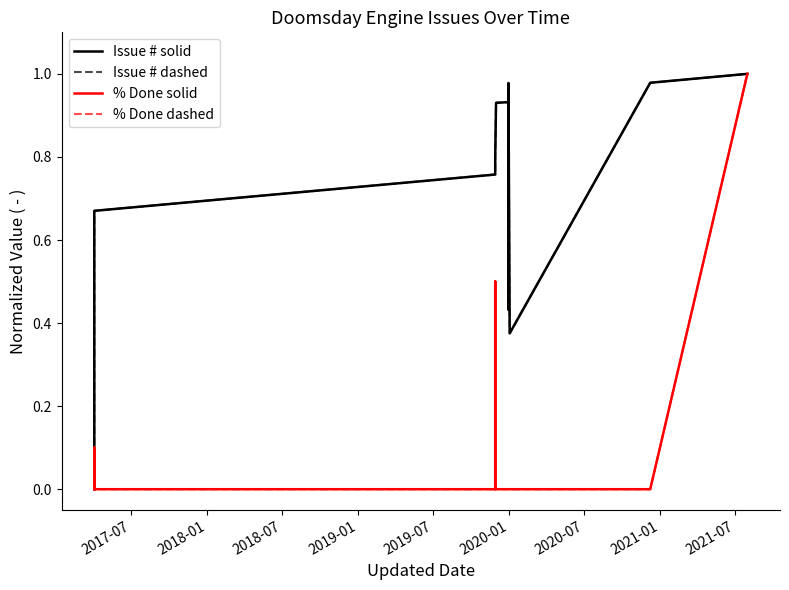

List the series in order of their peak value, lowest first.

Issue # solid, Issue # dashed, % Done solid, % Done dashed